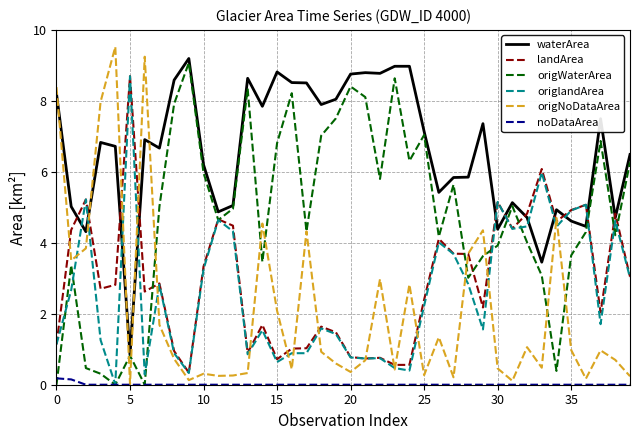

Which series has the largest range (max minus min)?

origNoDataArea